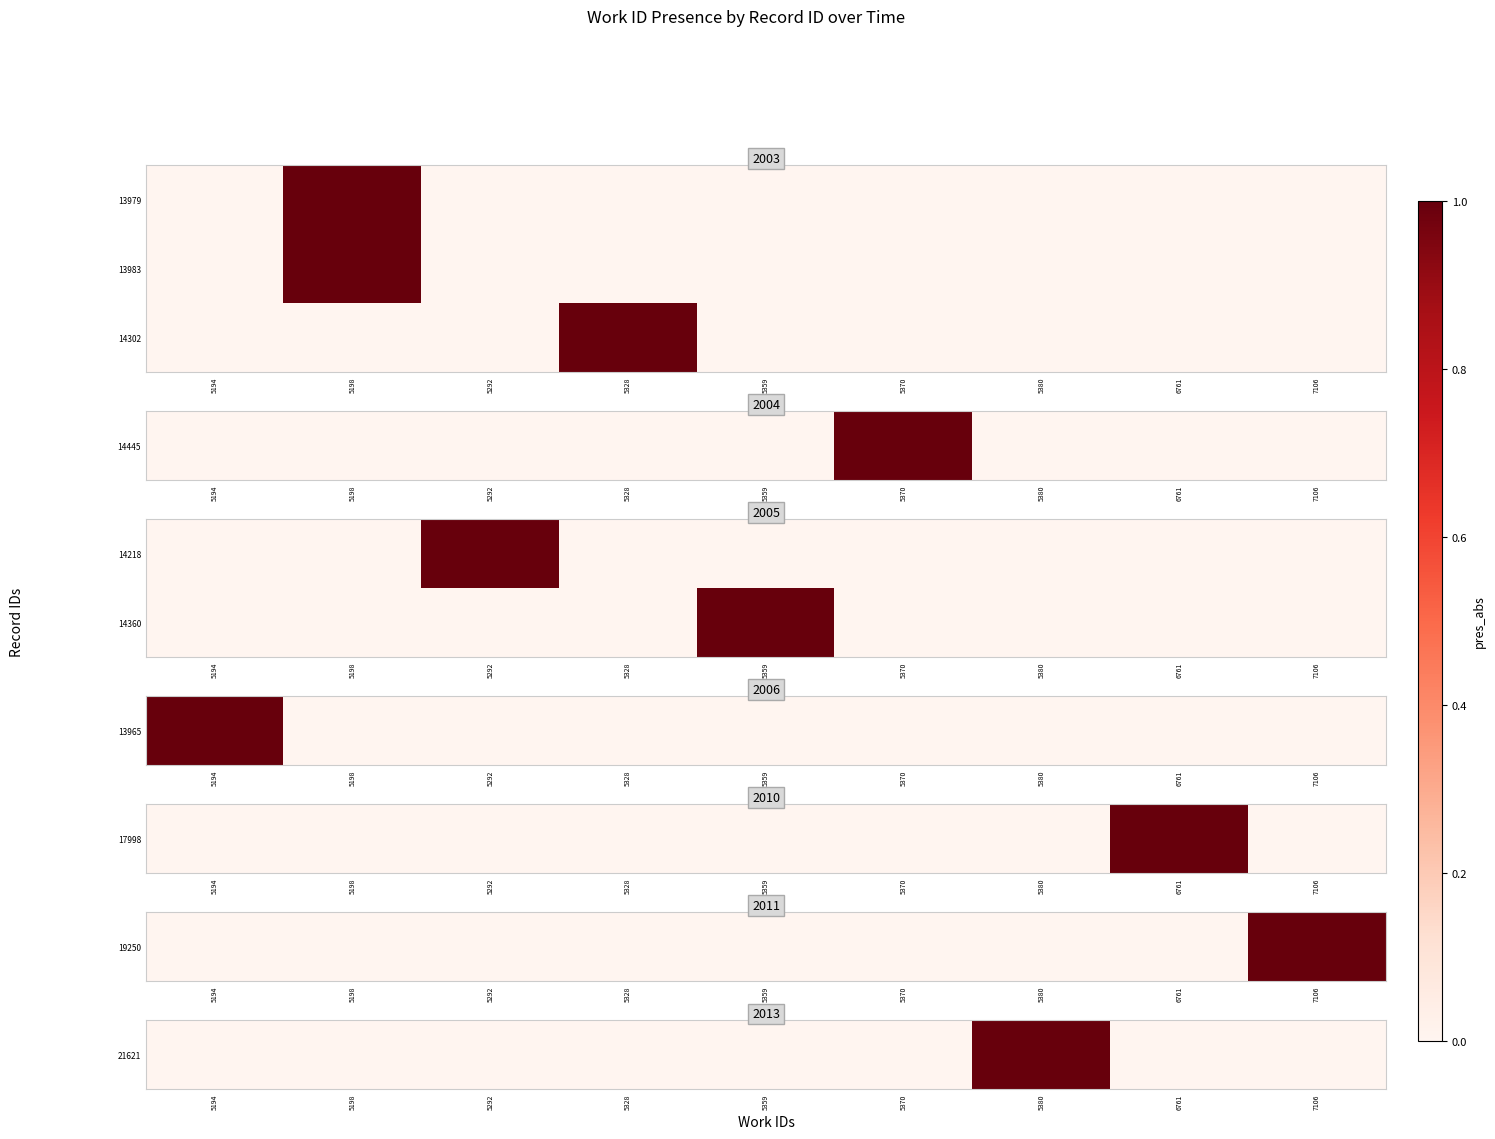

The 14302 series shows 0 at 7106. True or false?

False